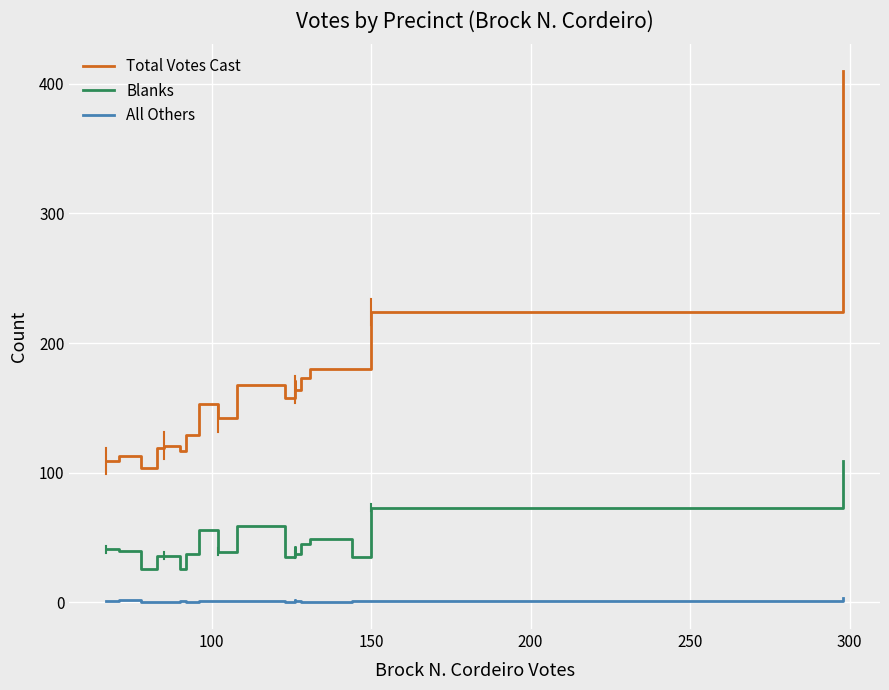

How many data points in Blanks are above 40?

8